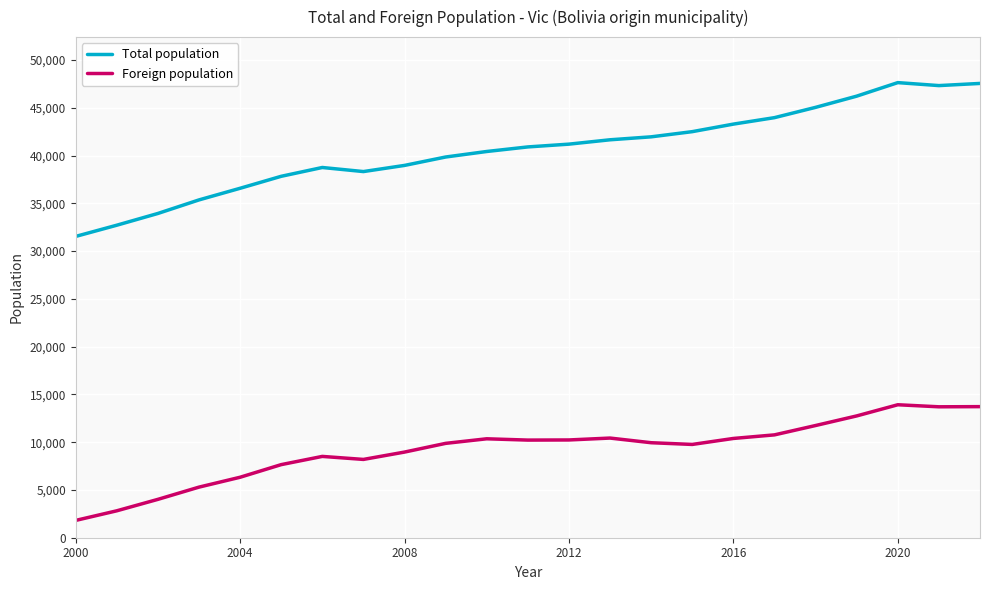

Which series has the largest total across all categories?

Total population